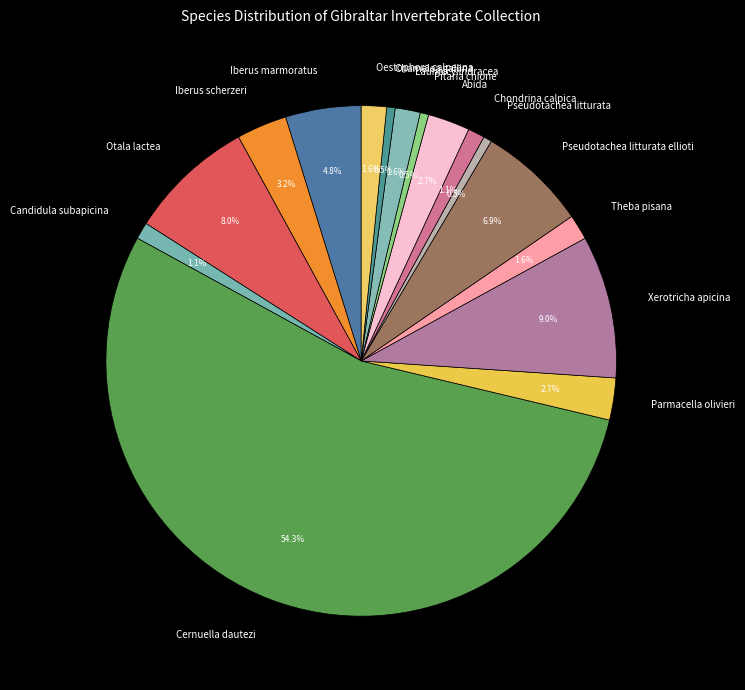

To the nearest percent, what is the average slice percentage?

6%